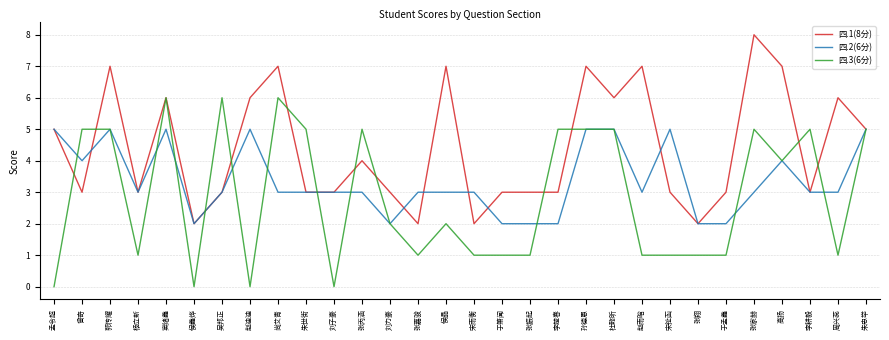

The 四.2(6分) series shows 4 at 李耕毅. True or false?

False